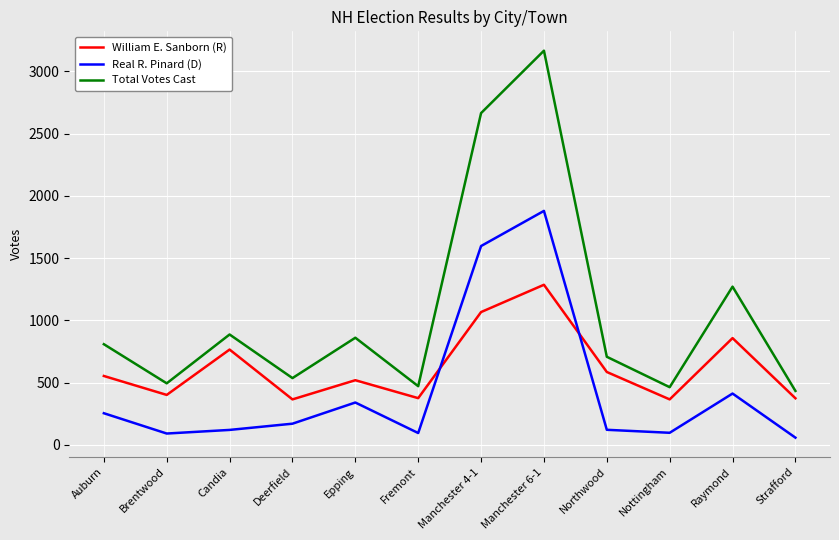

How many interior local peaks does the Real R. Pinard (D) series have?

3